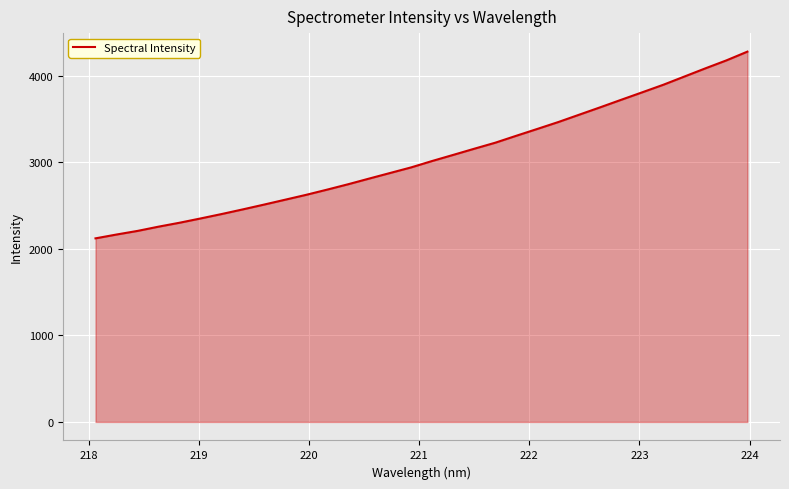

What is the smallest value displayed?

2121.7